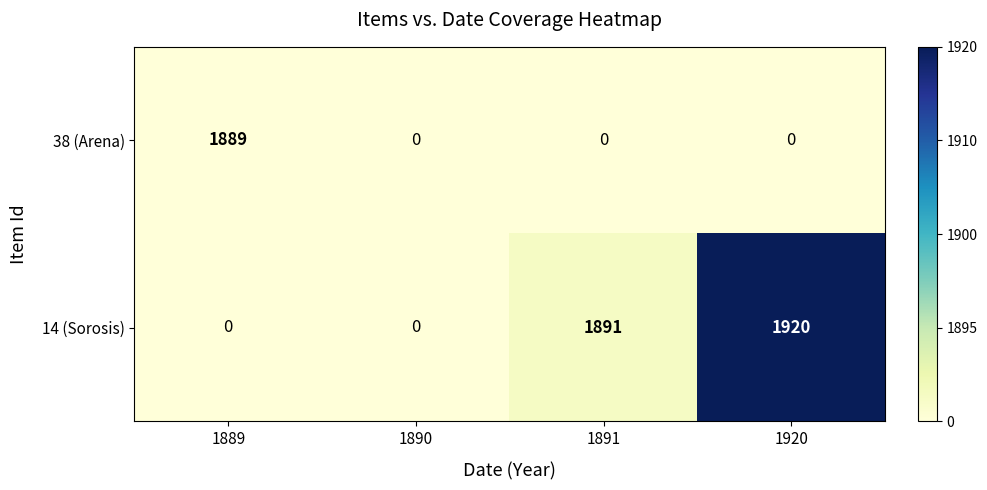

Reading right to left, list all the values displayed in this chart.

38 (Arena): 0	0	0	1889
14 (Sorosis): 1920	1891	0	0